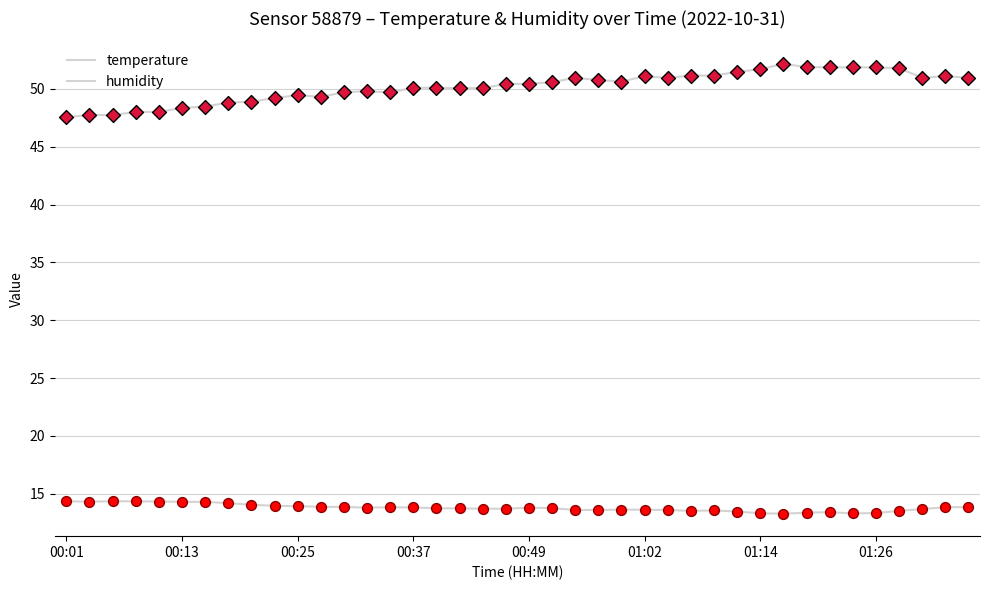

Which series has the largest total across all categories?

humidity